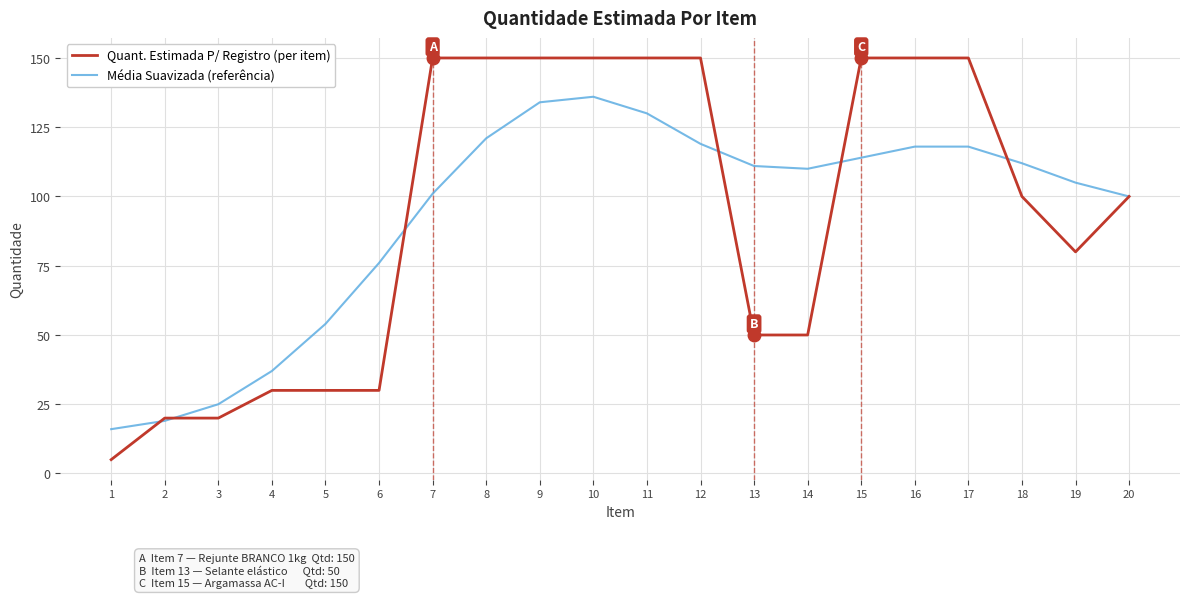

What is the average value of the Média Suavizada (referência) series?

93